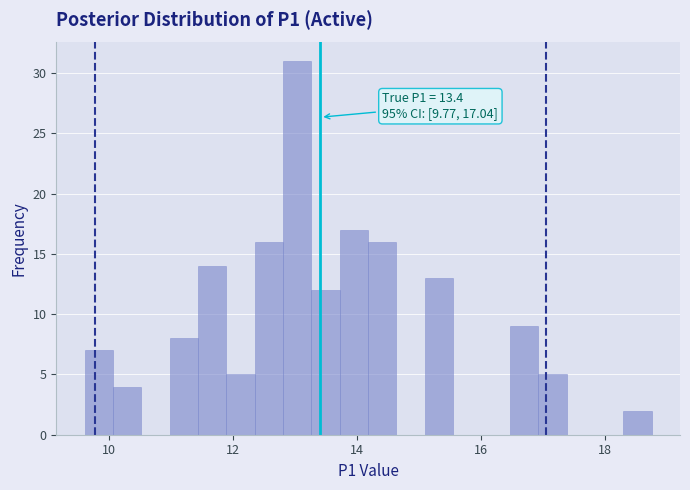

Read against the x-axis, roughly where is the centre of the tallest bar?

13.0